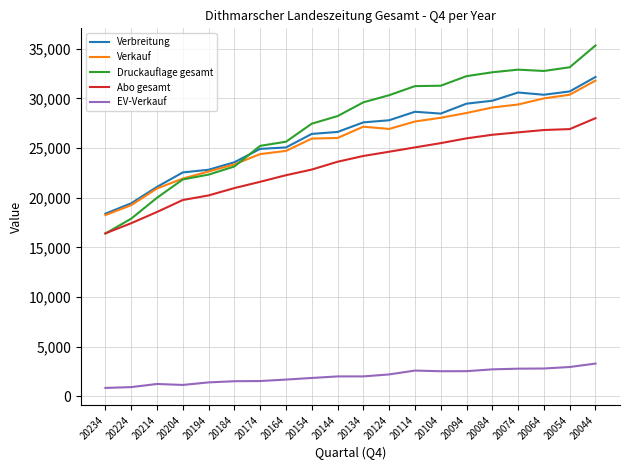

True or false: Verkauf and Abo gesamt cross at least once.

False